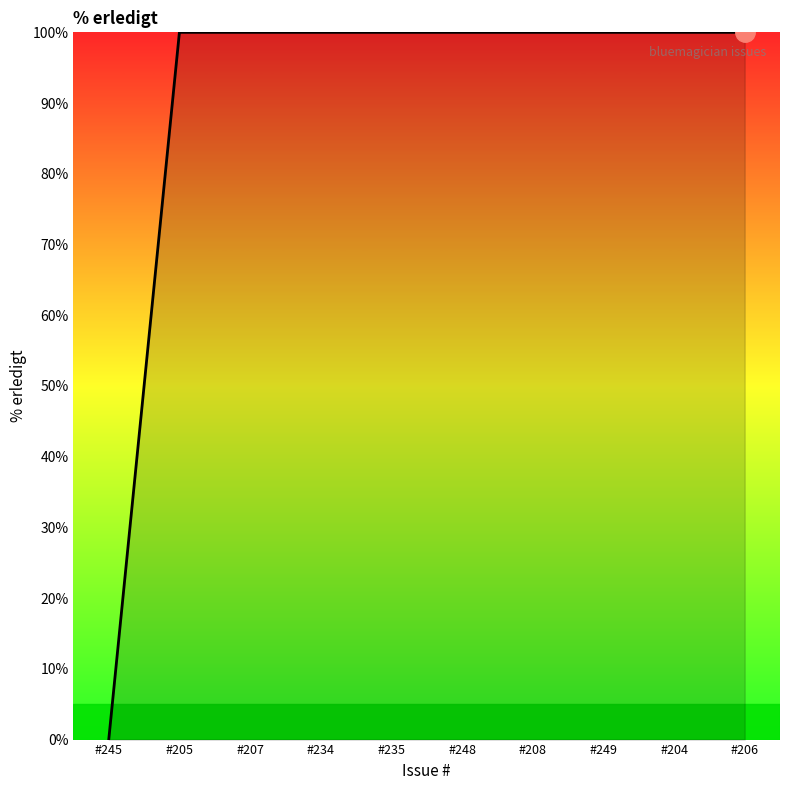

What is the change in value from #245 to #235?

+100